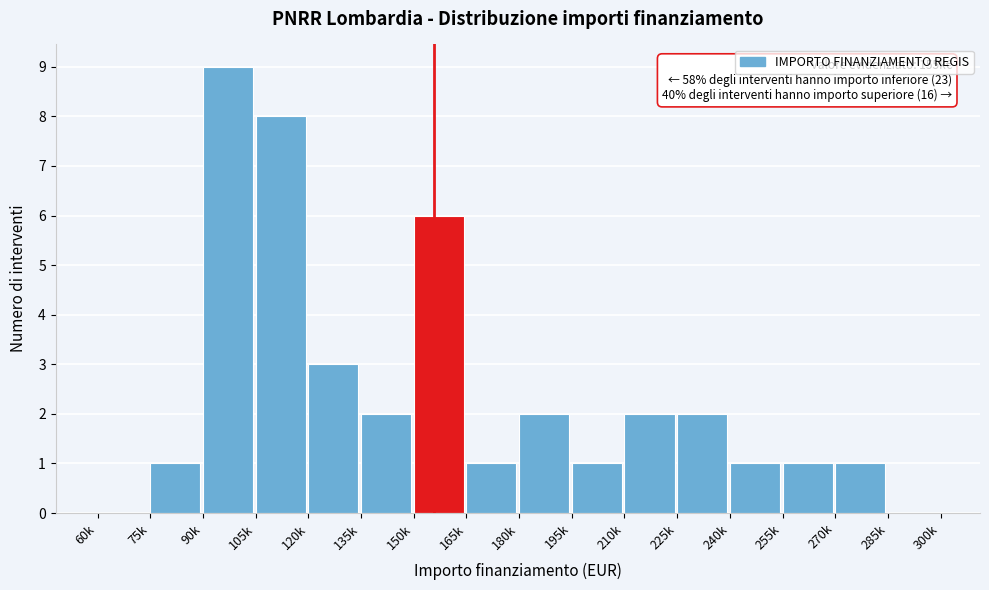

Reading right to left, what are all the values shown in this chart?

285k=0	270k=1	255k=1	240k=1	225k=2	210k=2	195k=1	180k=2	165k=1	150k=6	135k=2	120k=3	105k=8	90k=9	75k=1	60k=0